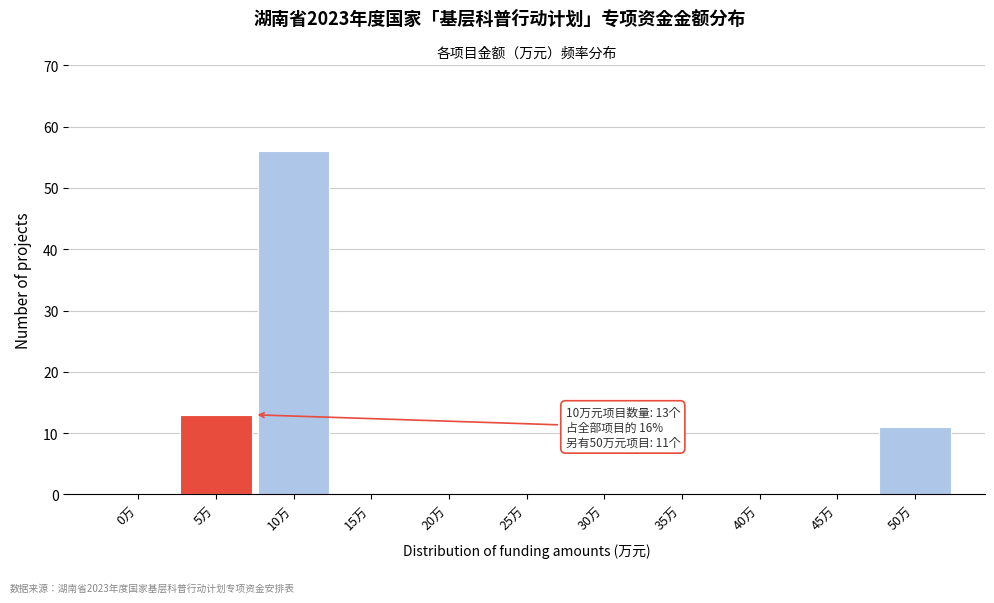

Reading right to left, extract all data points from this chart.

50万=11	45万=0	40万=0	35万=0	30万=0	25万=0	20万=0	15万=0	10万=56	5万=13	0万=0